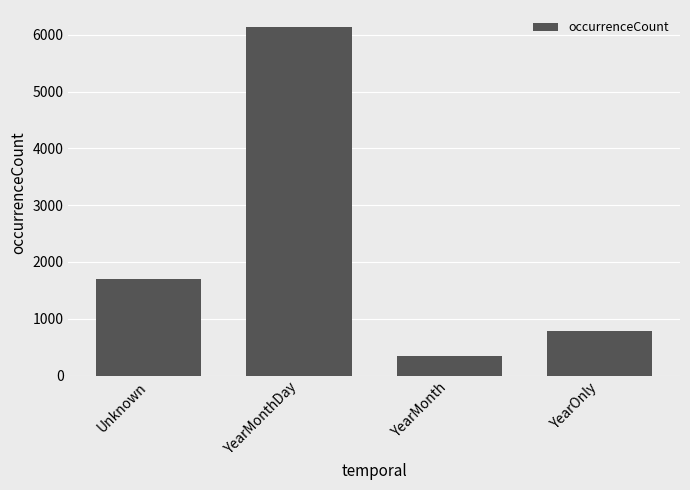

List the labels in order of value, largest first.

YearMonthDay, Unknown, YearOnly, YearMonth